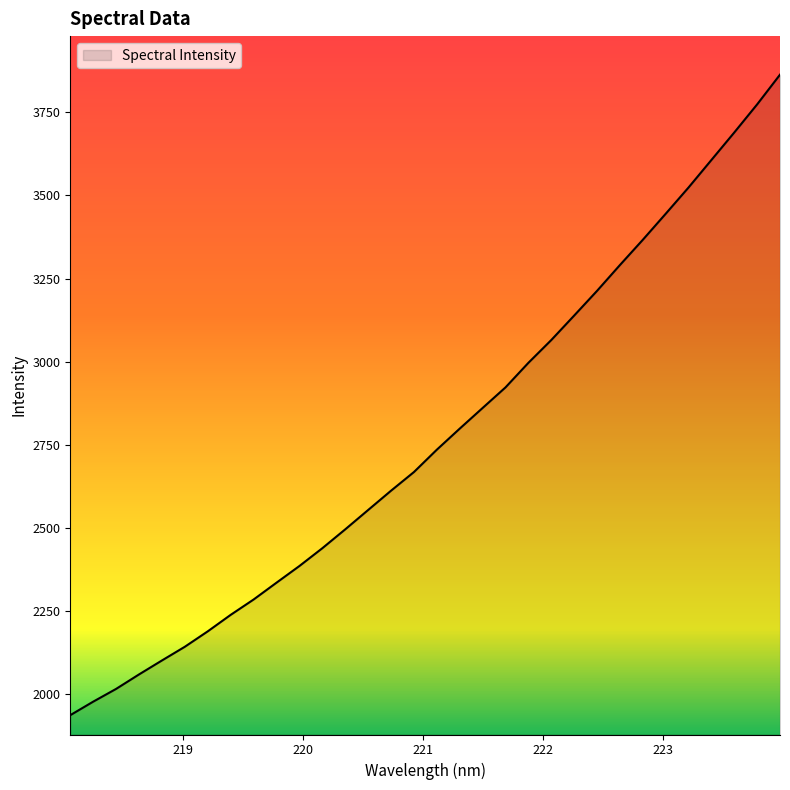

What is the greatest value displayed?

3863.0